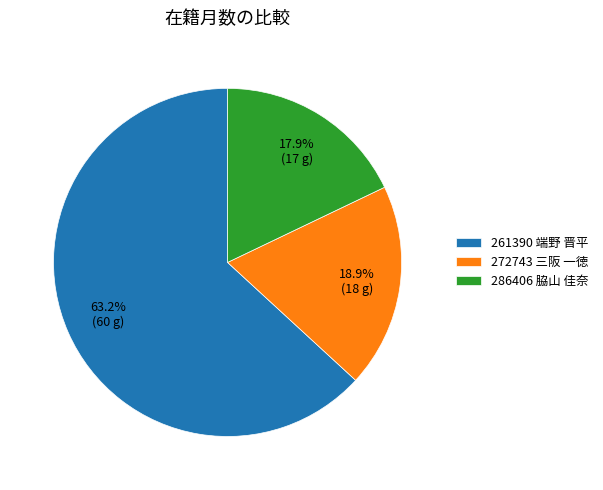

The 261390 端野 晋平 slice represents 51% of the pie. True or false?

False